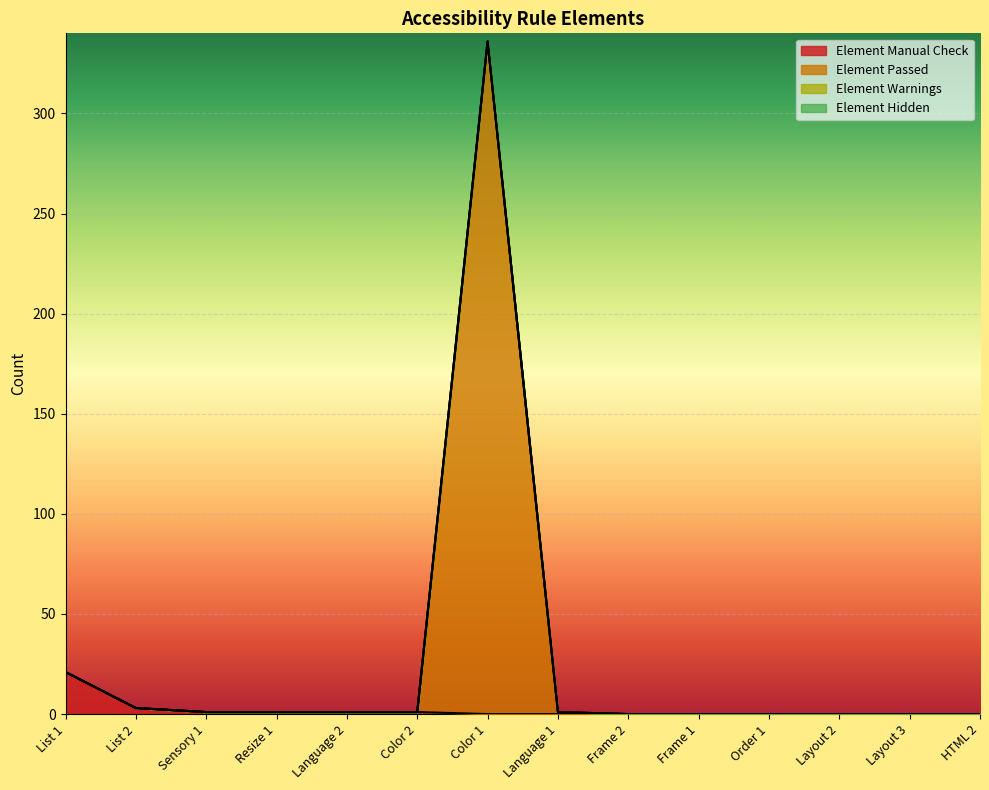

Between Color 2 and Frame 2, which is larger?

Color 2